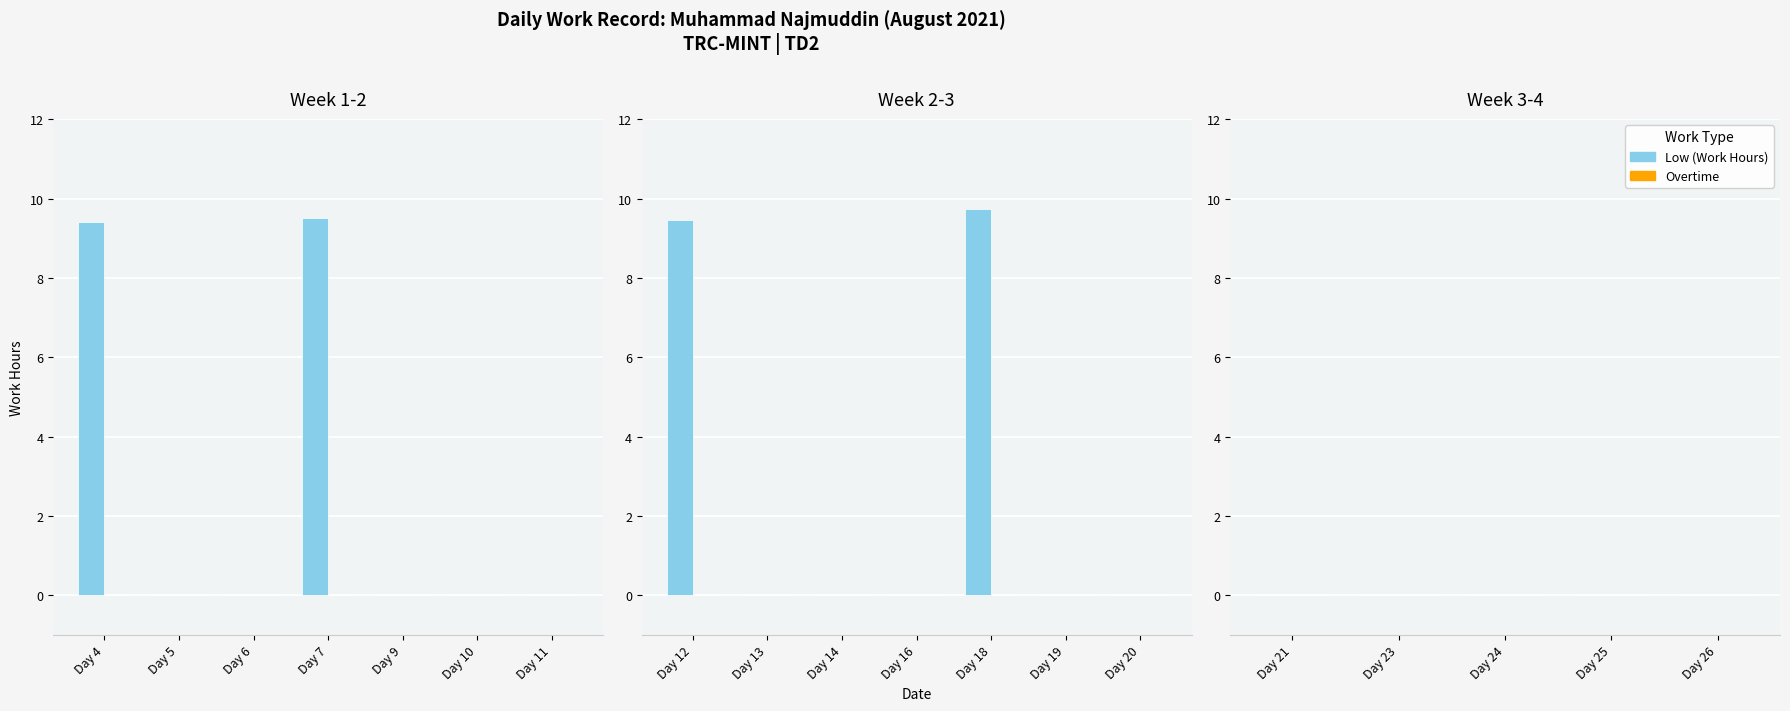

Reading left to right, list all the values displayed in this chart.

Low (Work Hours): 9.4	0.0	0.0	9.5	0.0	0.0	0.0	9.5	0.0	0.0	0.0	9.7	0.0	0.0	0.0	0.0	0.0	0.0	0.0
Overtime: 0.0	0.0	0.0	0.0	0.0	0.0	0.0	0.0	0.0	0.0	0.0	0.0	0.0	0.0	0.0	0.0	0.0	0.0	0.0